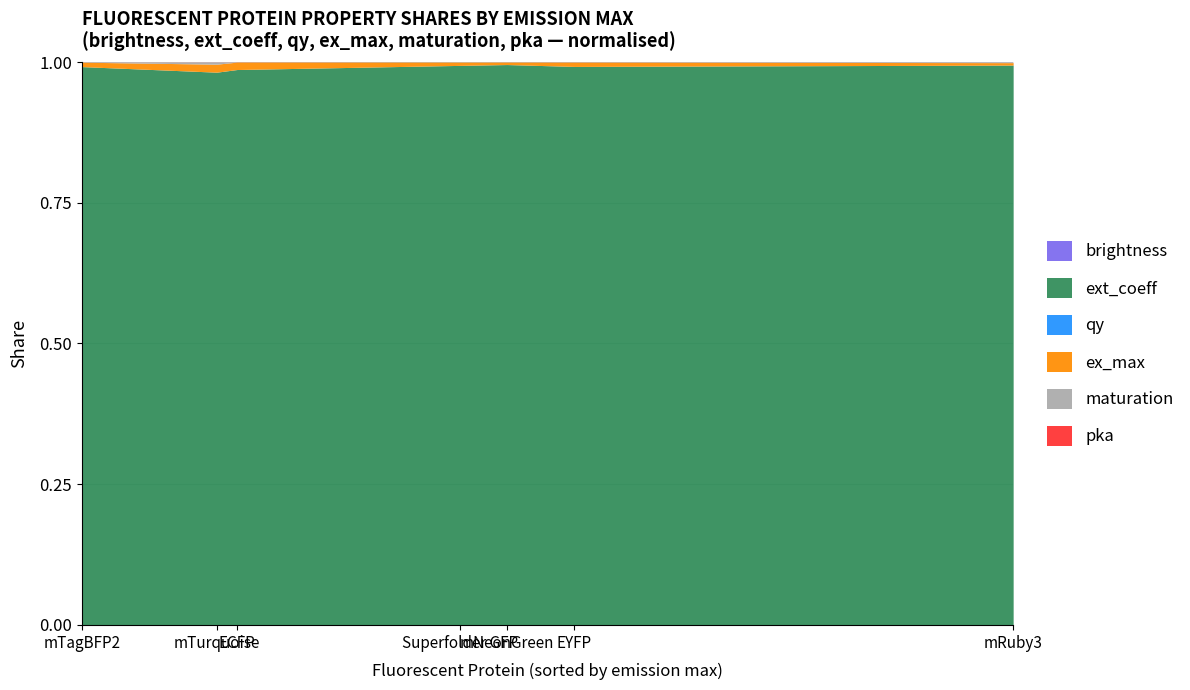

What is the difference between the maximum and minimum values in the maturation series?

136.5